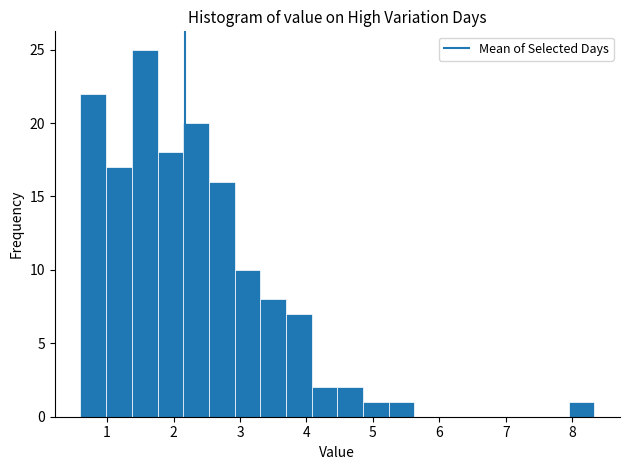

Around what value on the x-axis is the tallest bar? Give the approximate position of its centre, as read against the axis.

1.6